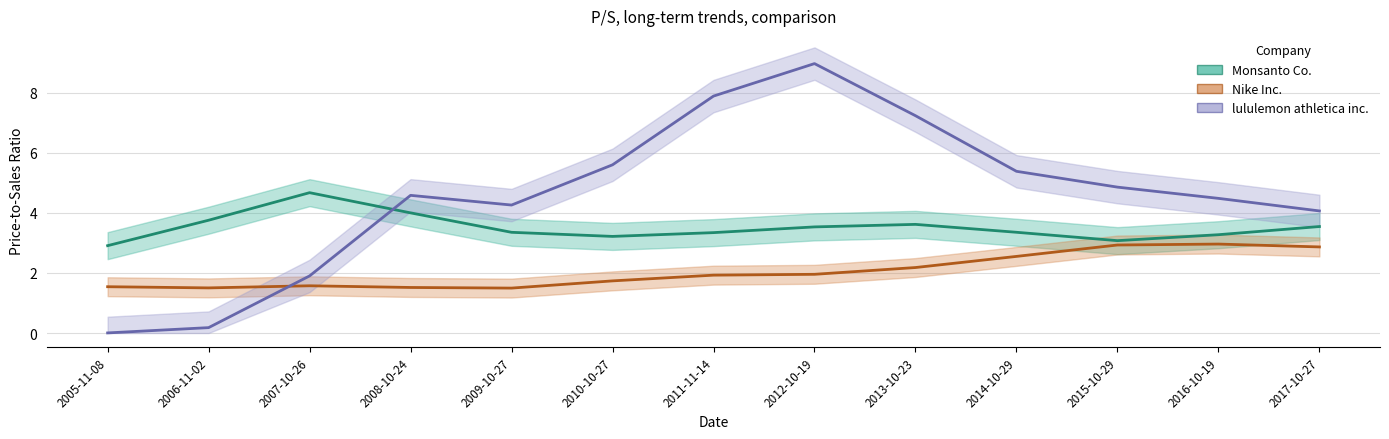

Between 2014-10-29 and 2010-10-27, which is larger?

2014-10-29